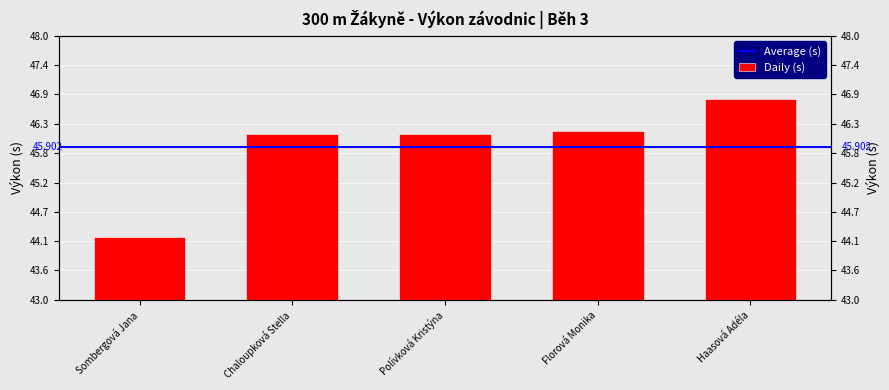

What is the difference between the second highest and minimum values?

2.0